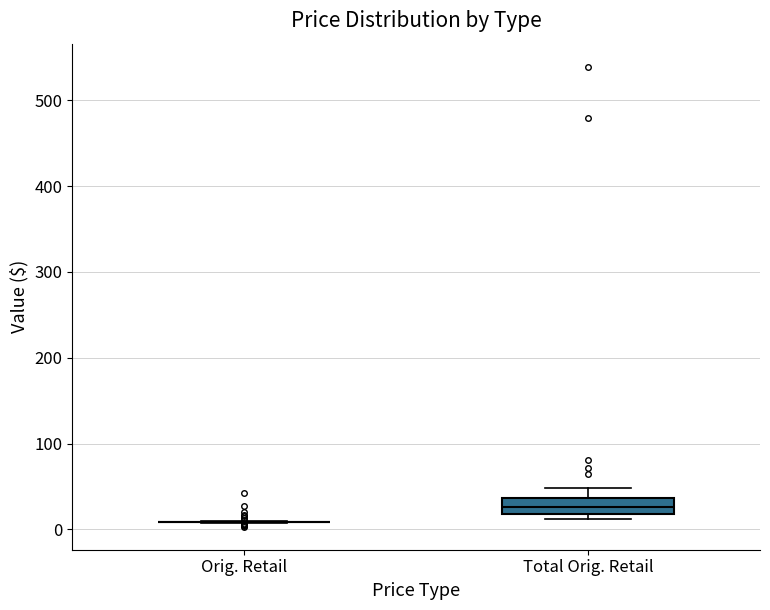

Which box is the tallest, from its lower edge to its upper edge?

Total Orig. Retail